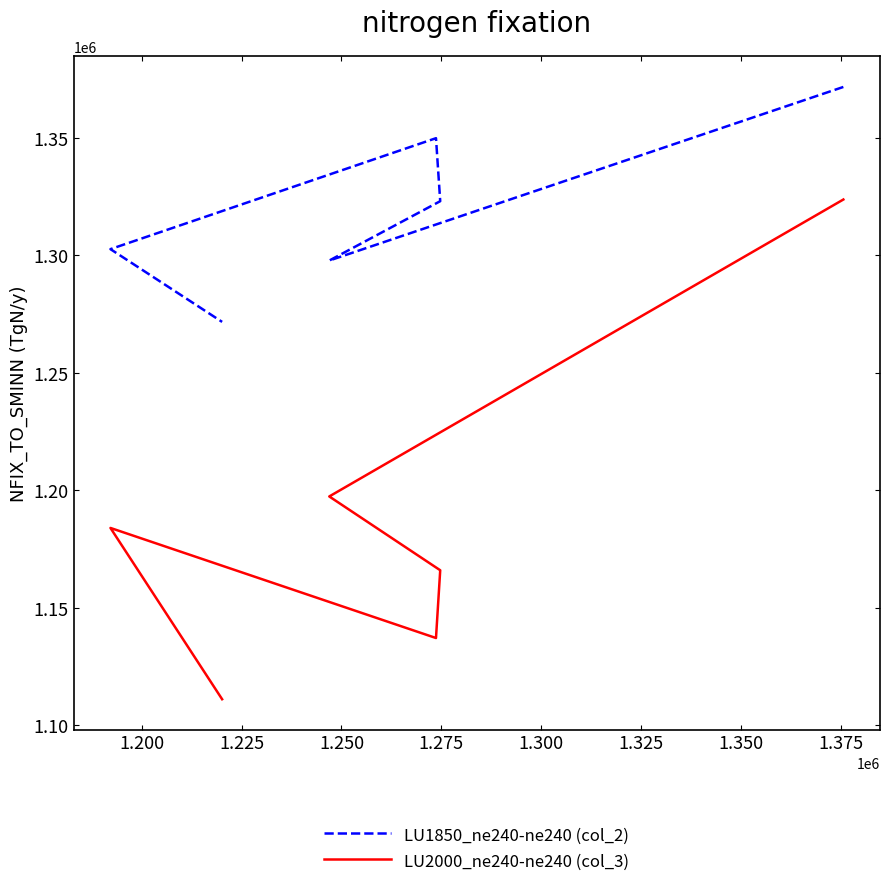

What is the difference between the second highest and minimum values in the LU1850_ne240-ne240 (col_2) series?

78183